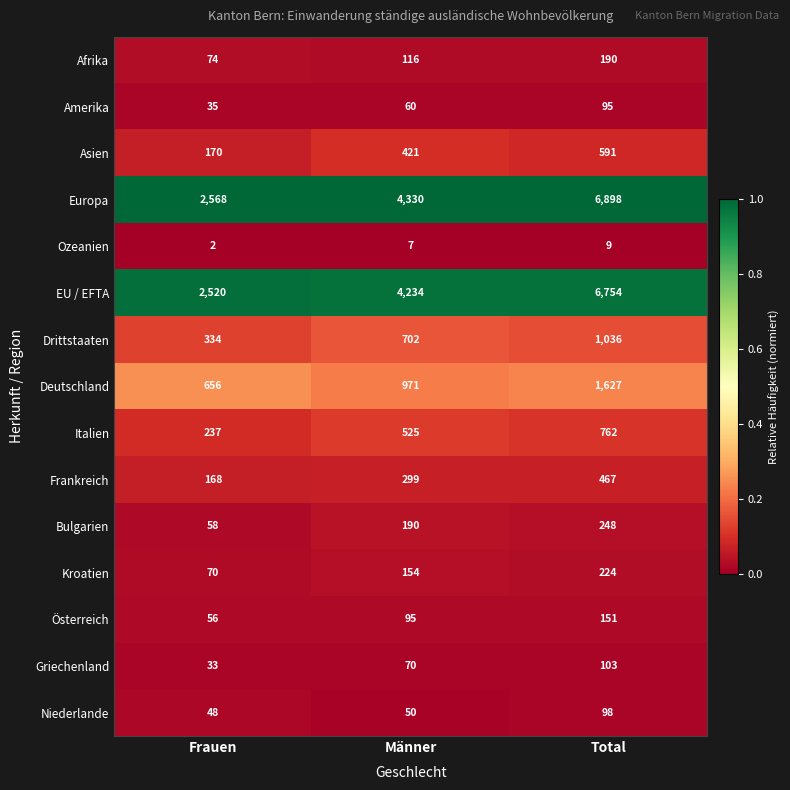

List the labels in order of Kroatien value, largest first.

Total, Männer, Frauen